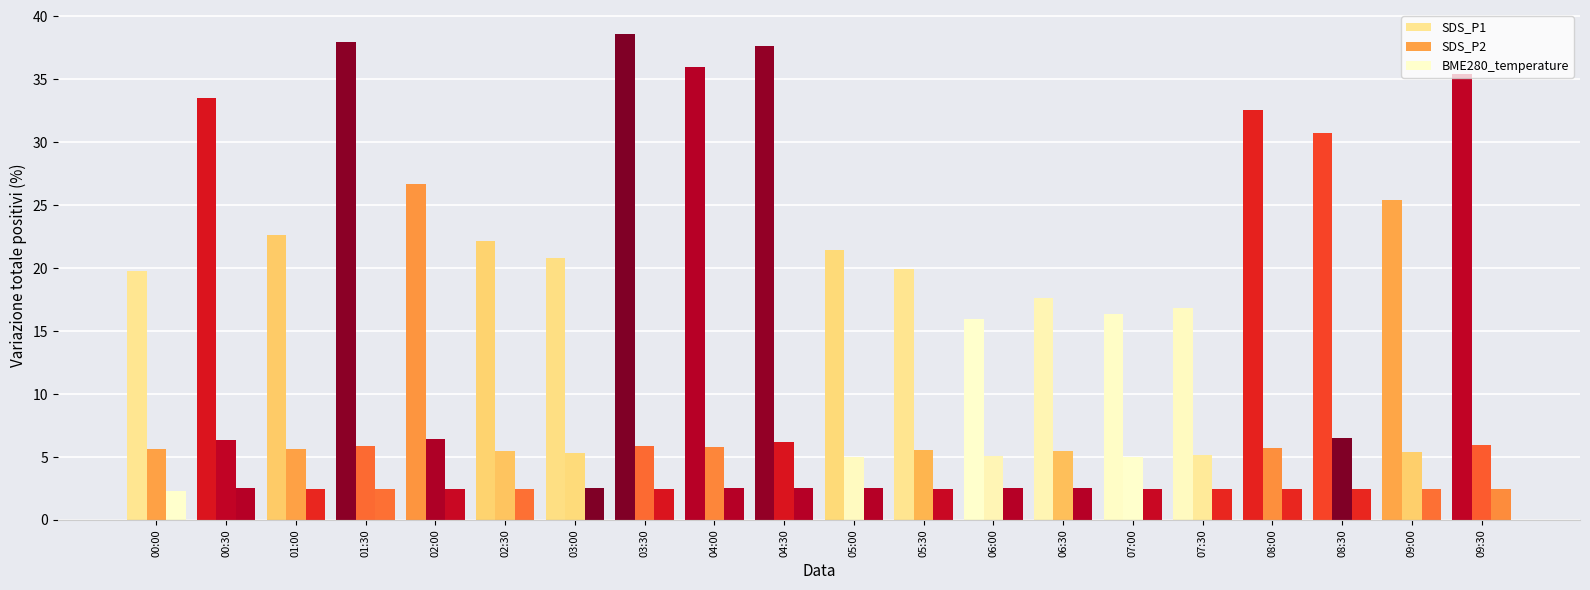

Does the chart contain any negative values?

No